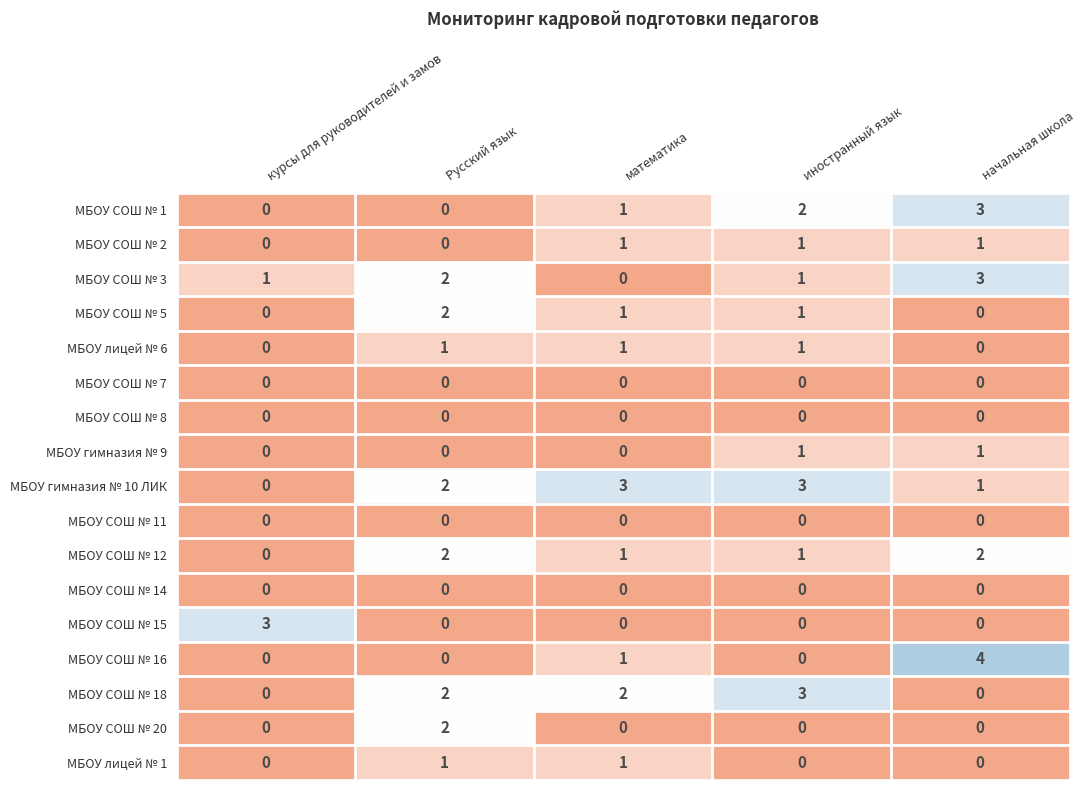

How many МБОУ СОШ № 20 values are between 0 and 1?

4